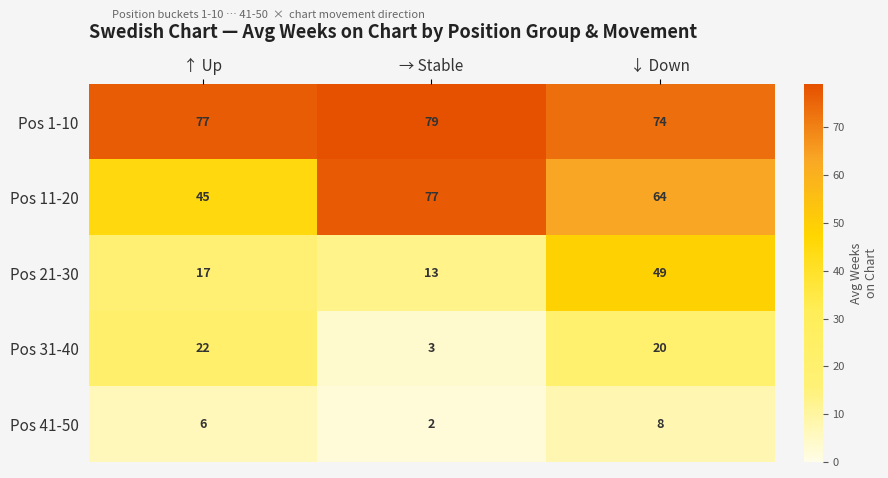

Reading left to right, list all the values displayed in this chart.

Pos 1-10: 77	79	74
Pos 11-20: 45	77	64
Pos 21-30: 17	13	49
Pos 31-40: 22	3	20
Pos 41-50: 6	2	8